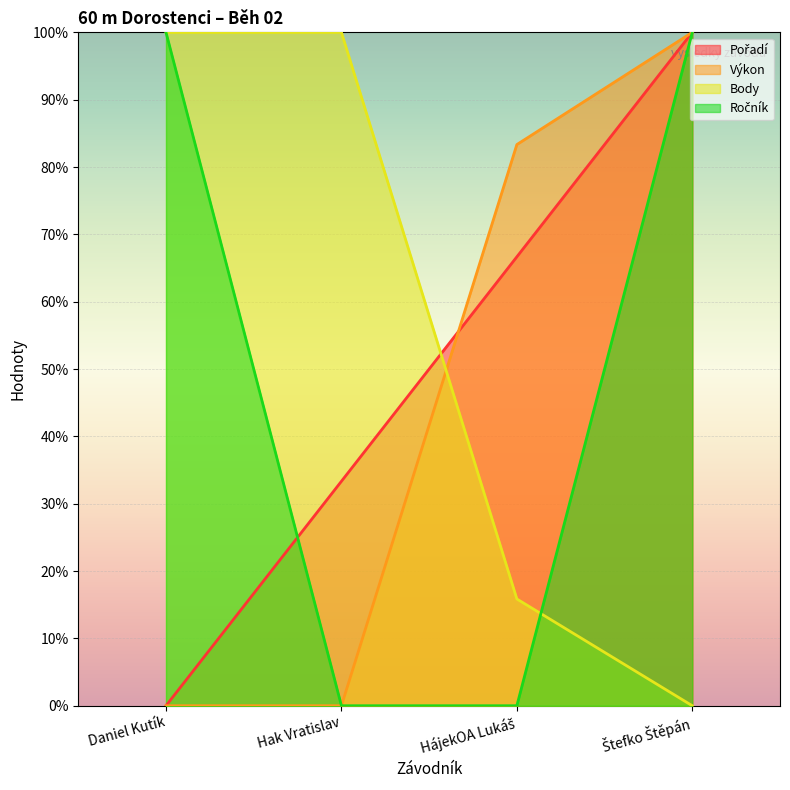

True or false: Pořadí and Výkon intersect in this chart.

True